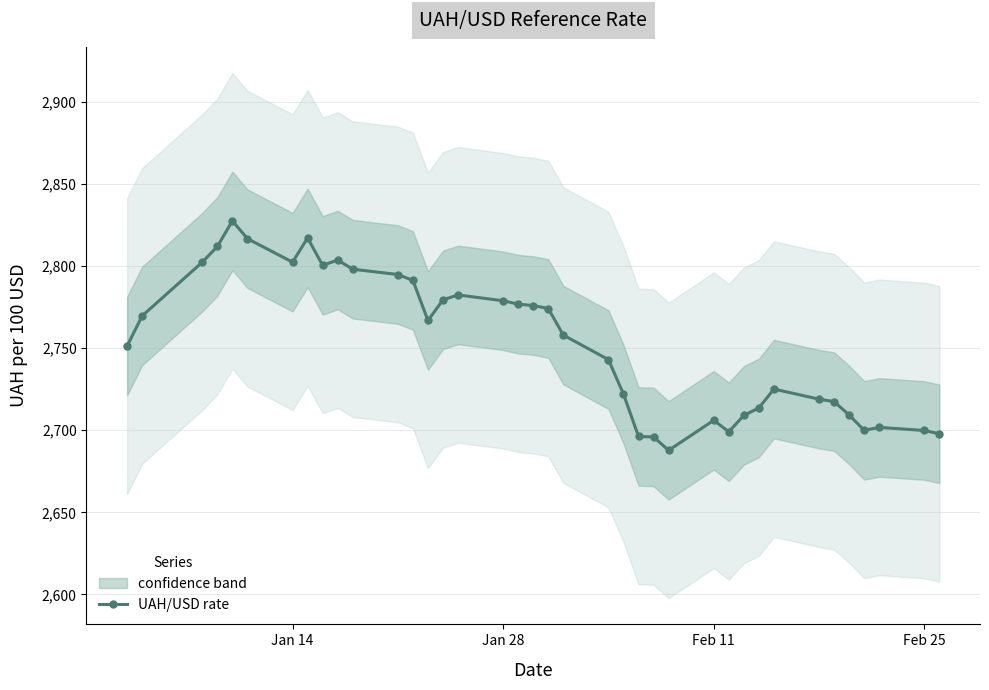

At which category does UAH/USD rate reach its first local valley?

Jan 14